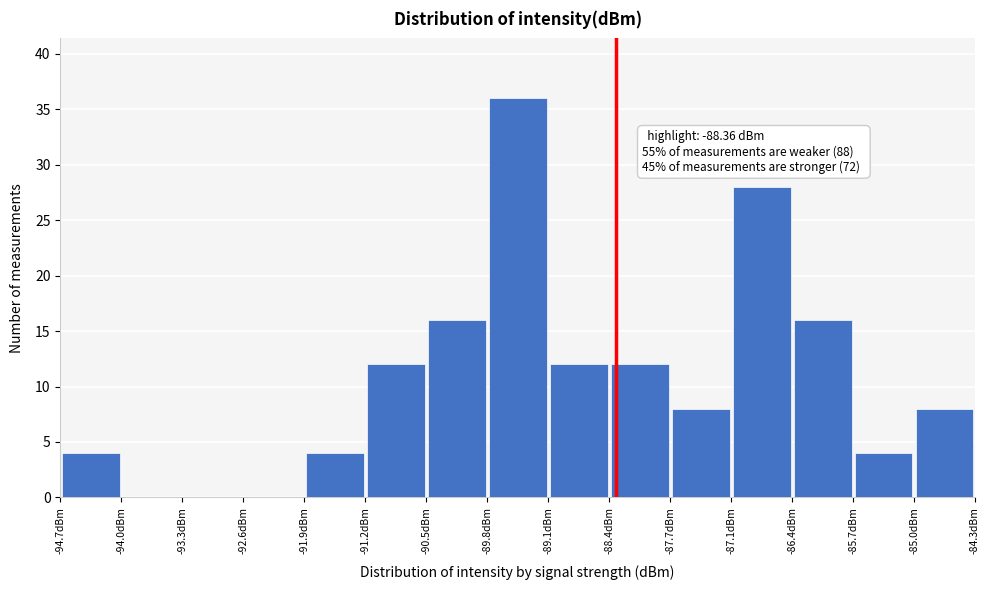

Over which range of the x-axis is the bar tallest?

-89.8 to -89.1